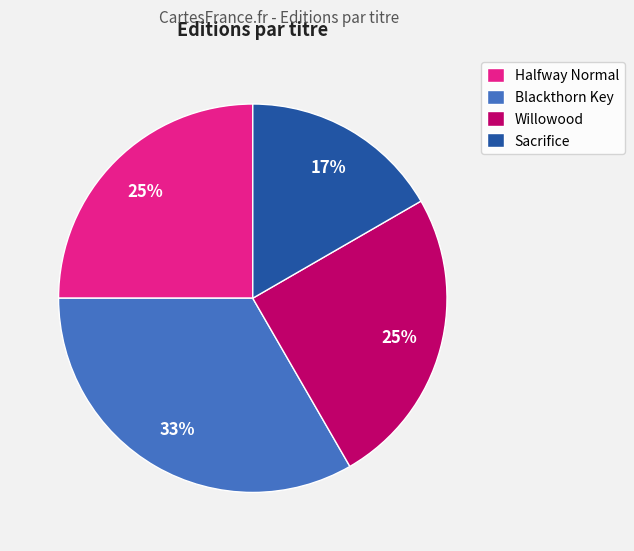

Which has a higher value, Halfway Normal or Blackthorn Key?

Blackthorn Key